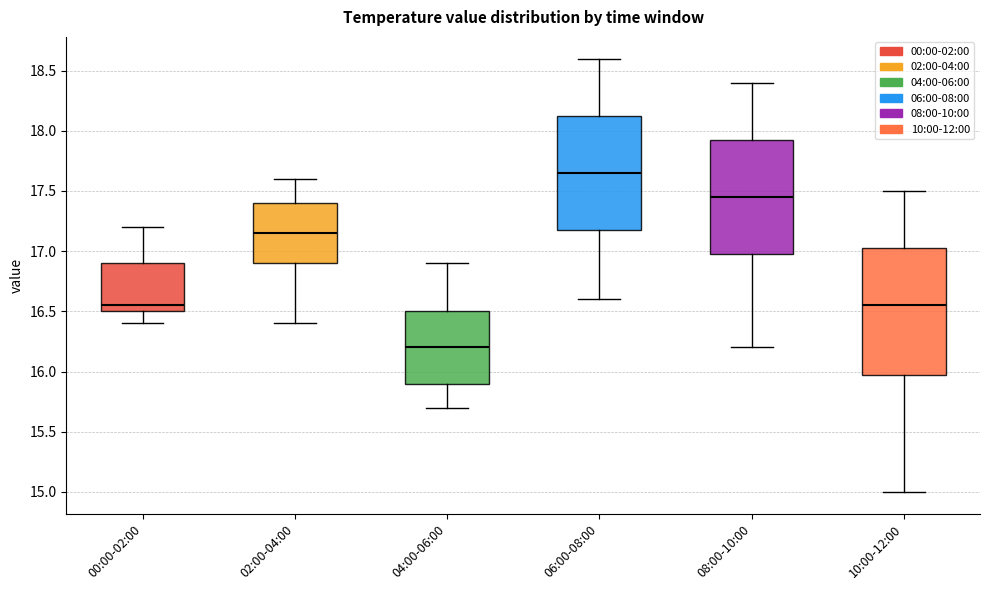

Where does the upper whisker of the box for 04:00-06:00 end on the y-axis? The values are not printed on the chart, so give them approximately, as read against the axis.

16.90